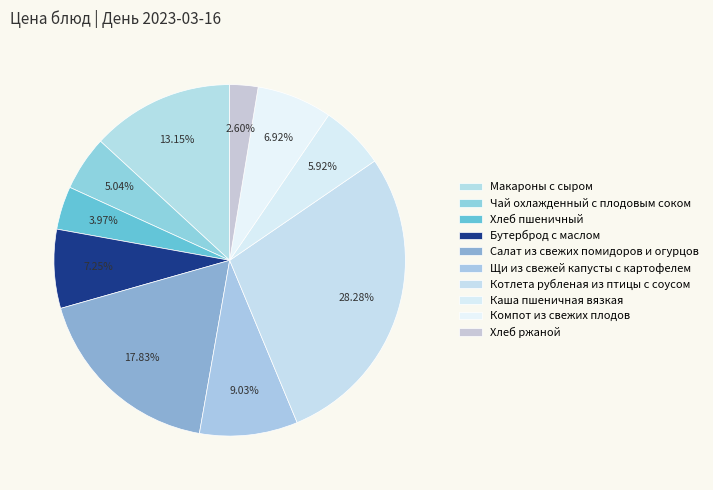

What percentage is NOT represented by Щи из свежей капусты с картофелем?

91.0%